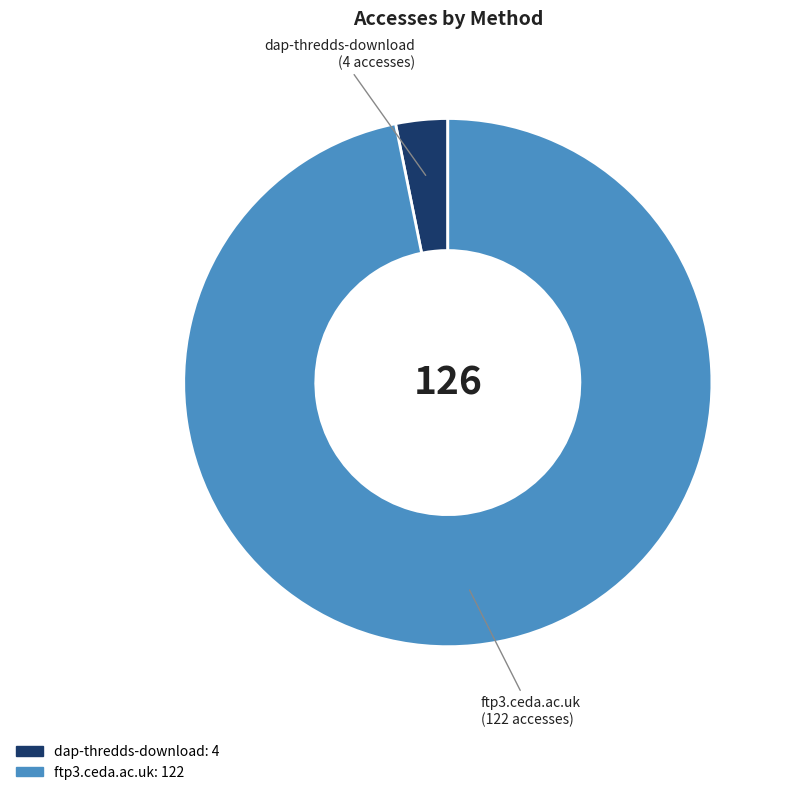

Rank the categories by value from lowest to highest.

dap-thredds-download, ftp3.ceda.ac.uk